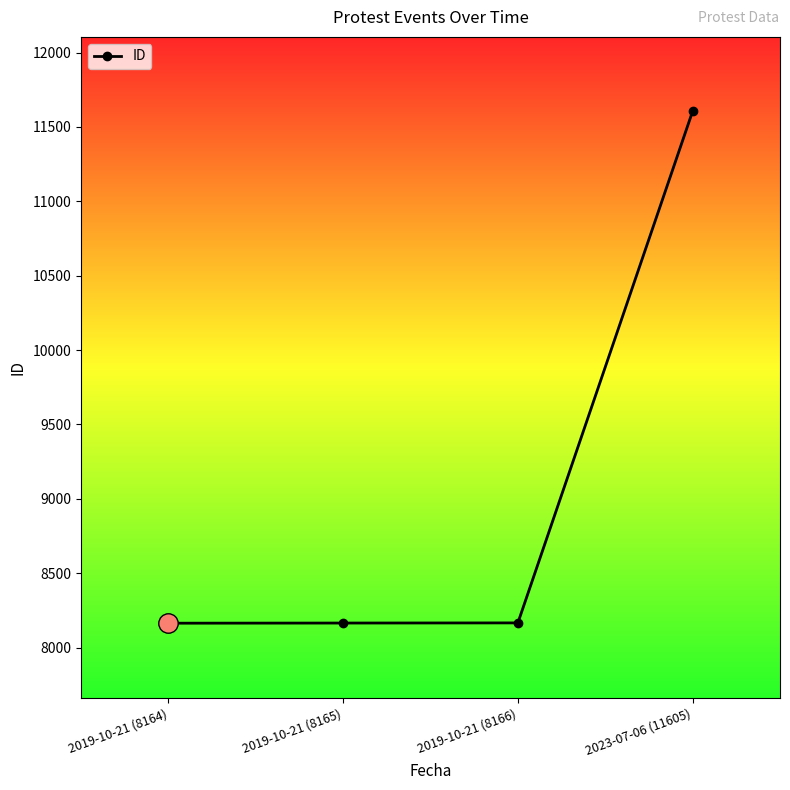

What position from the left is 2019-10-21 (8164)?

1